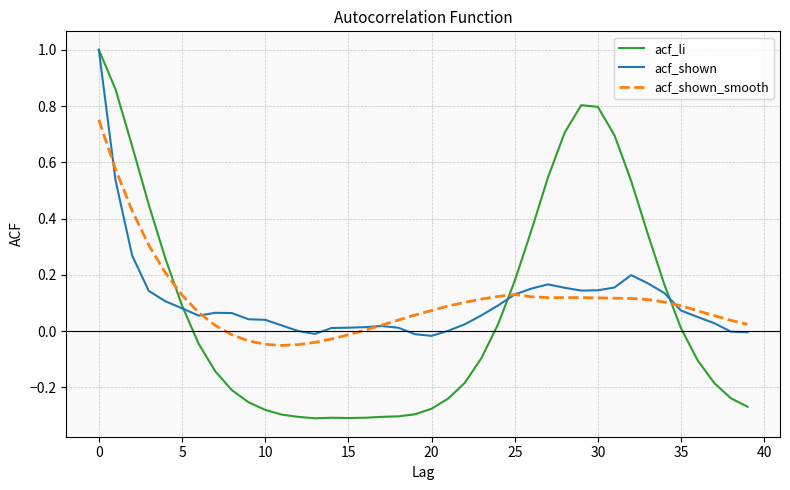

What is the maximum value shown in the chart?

1.0